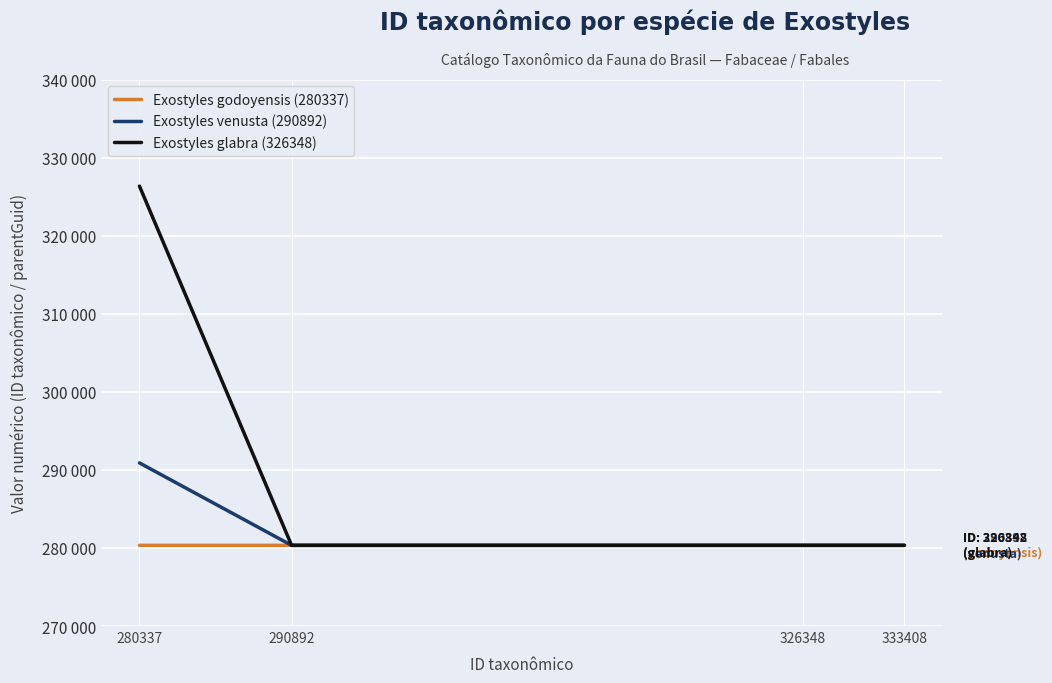

Reading right to left, list all the values displayed in this chart.

Exostyles godoyensis (280337): 333408=280334	326348=280334	290892=280334	280337=280337
Exostyles venusta (290892): 333408=280334	326348=280334	290892=280334	280337=290892
Exostyles glabra (326348): 333408=280334	326348=280334	290892=280334	280337=326348